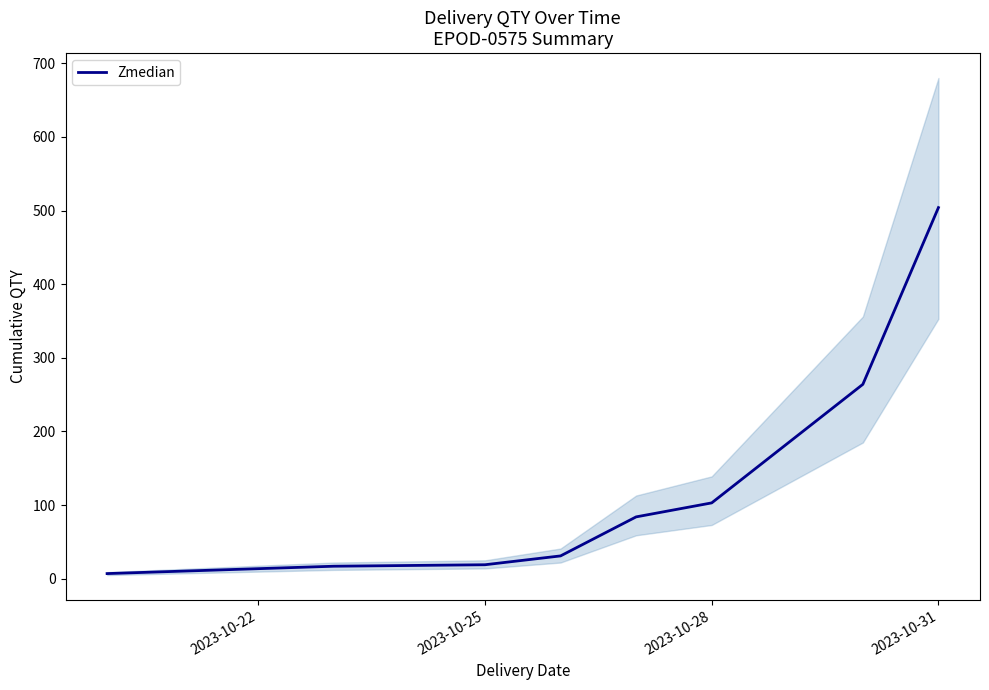

The Zmedian series shows 62 at 2023-10-28. True or false?

False